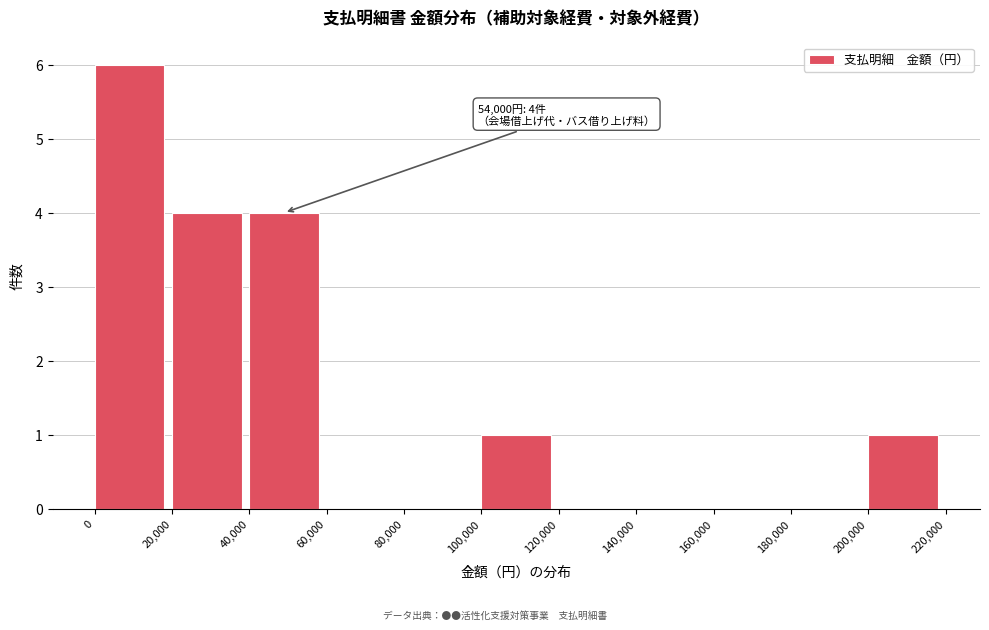

Over which range of the x-axis is the bar tallest?

0 to 20,000